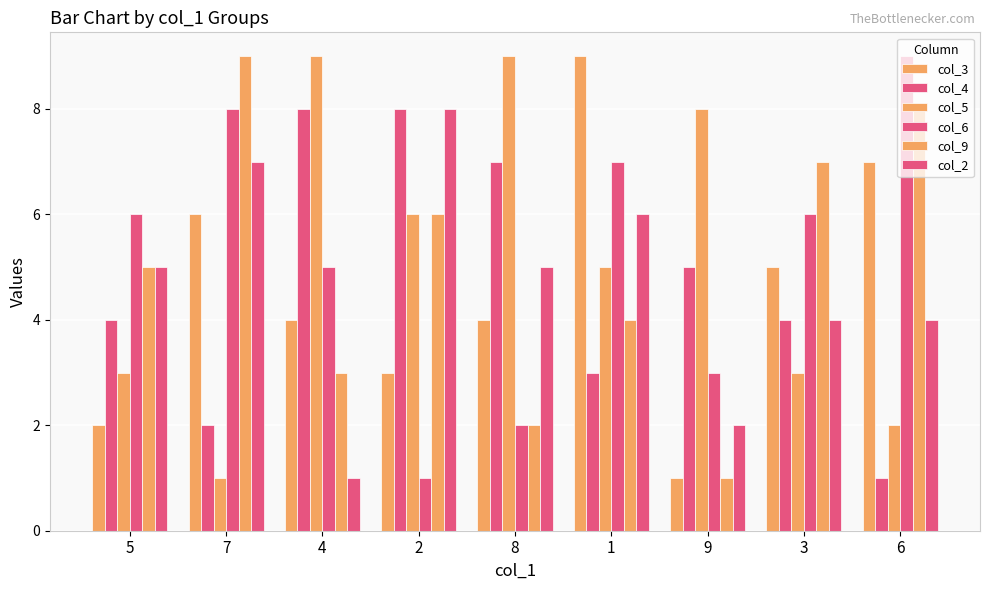

How many groups of bars are there?

9